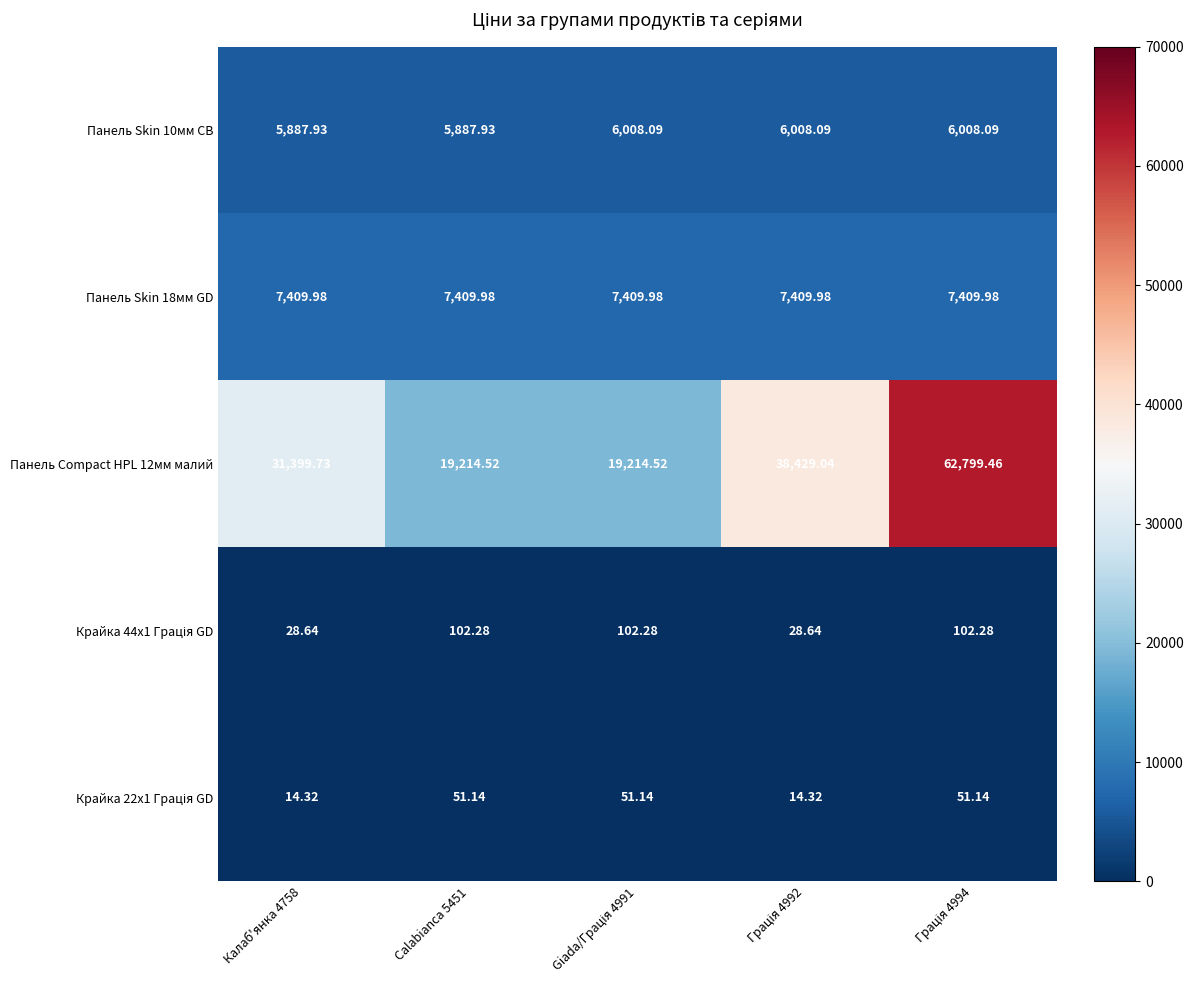

Which series has the largest total across all categories?

Панель Compact HPL 12мм малий